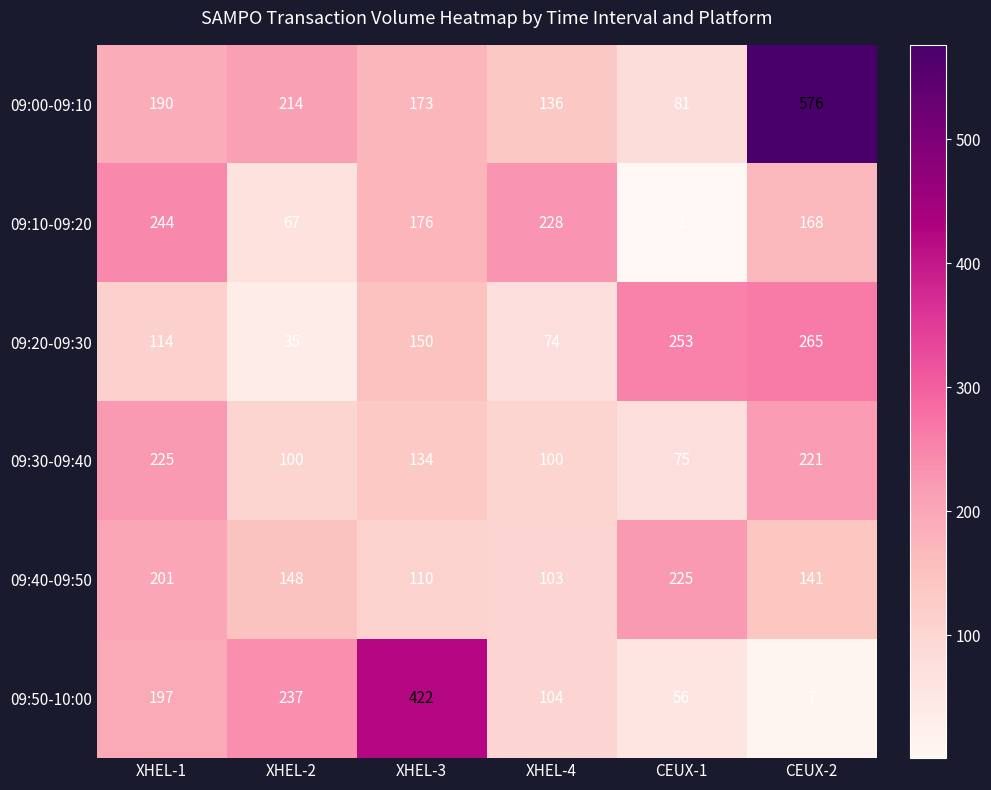

Is it true that 09:40-09:50 equals 141 at CEUX-2?

True